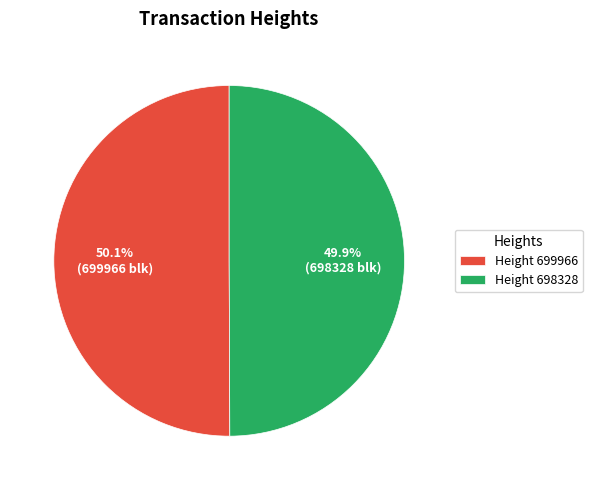

What percentage is NOT represented by Height 698328?

50.1%